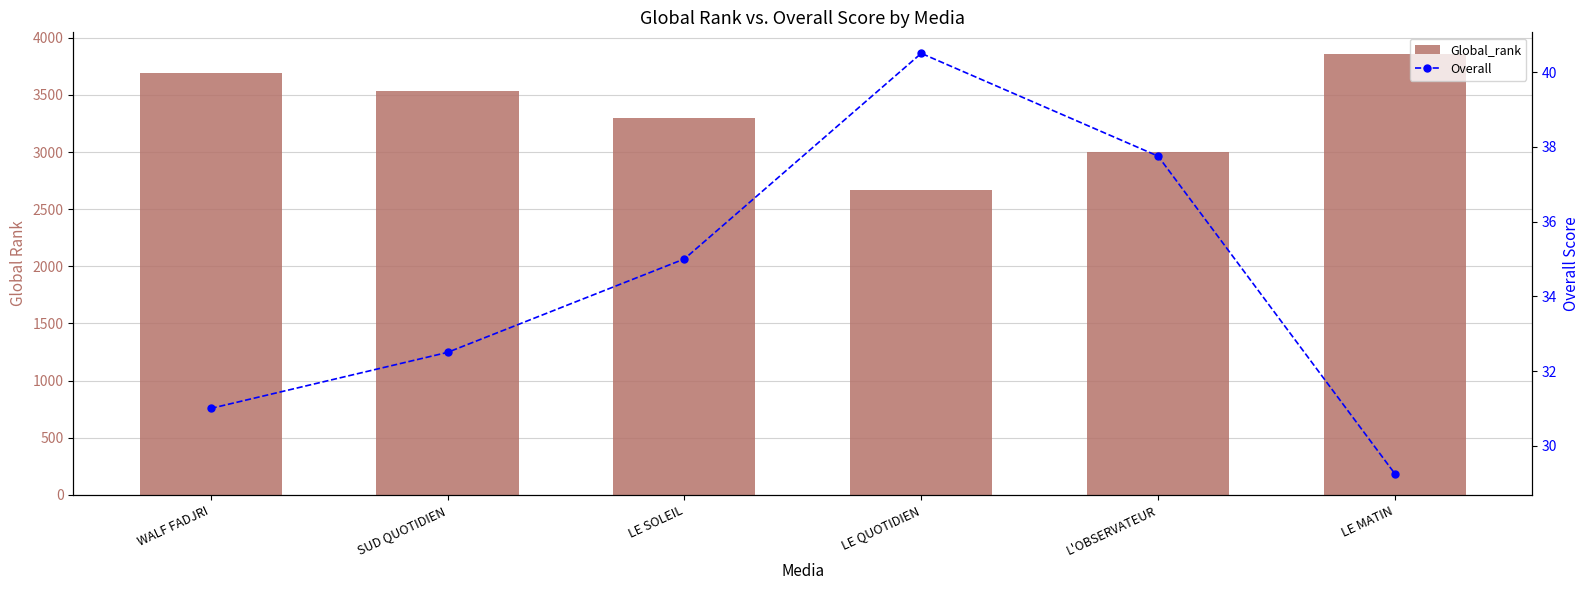

True or false: Overall has a value of 40.5 at LE QUOTIDIEN.

True